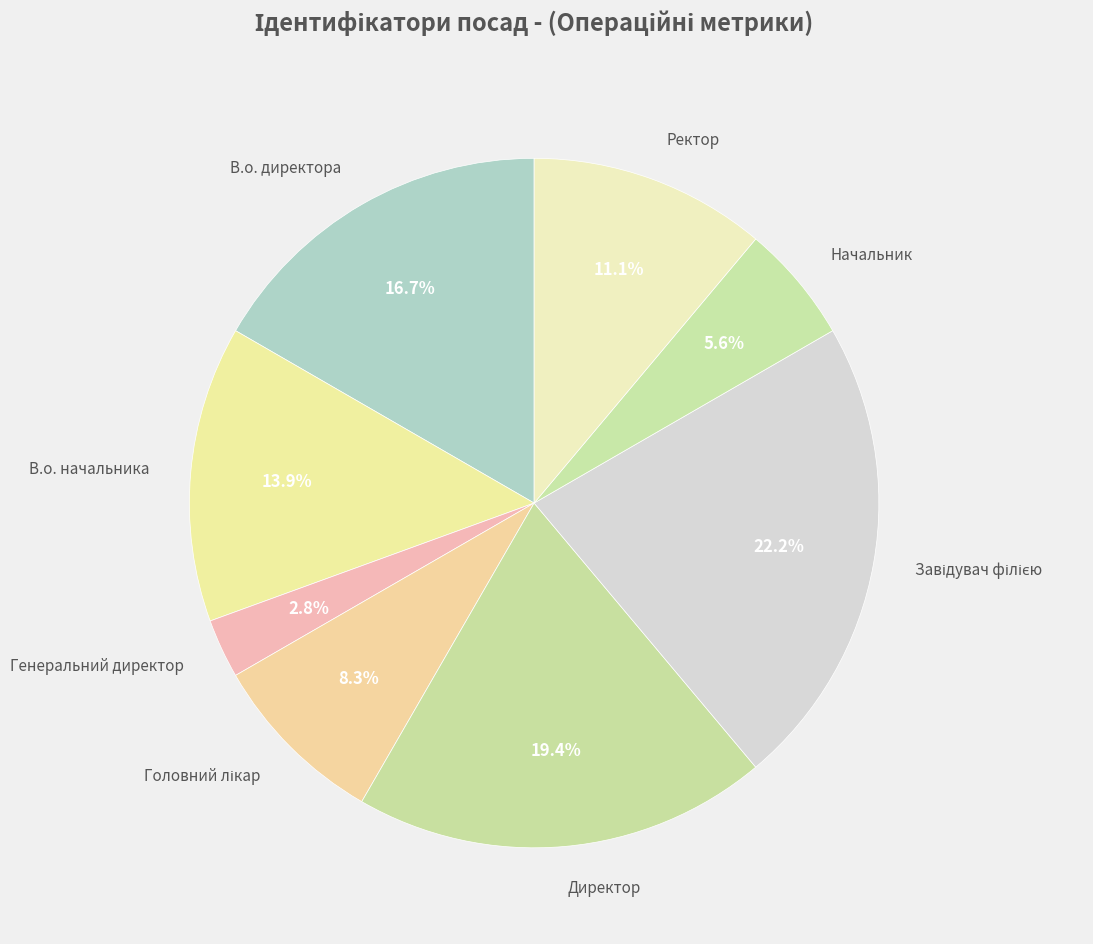

How many slices are in this pie chart?

8